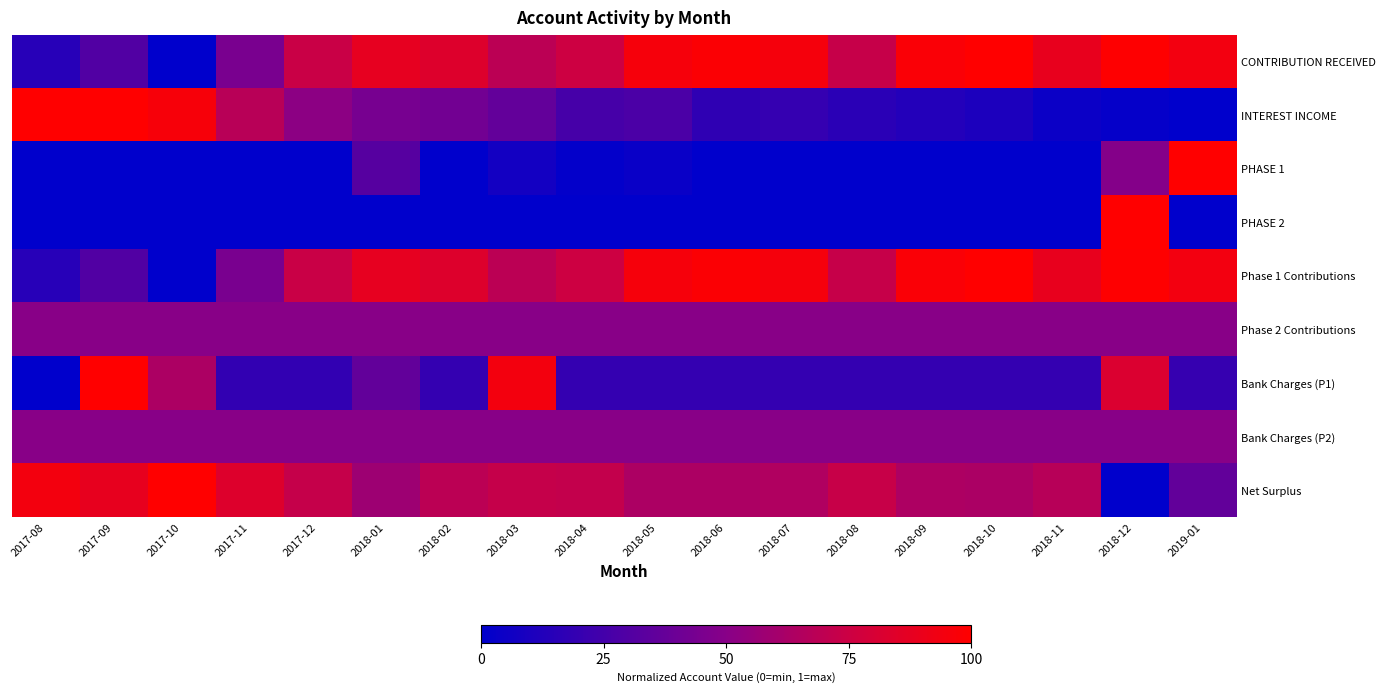

Which series has the largest total across all categories?

CONTRIBUTION RECEIVED